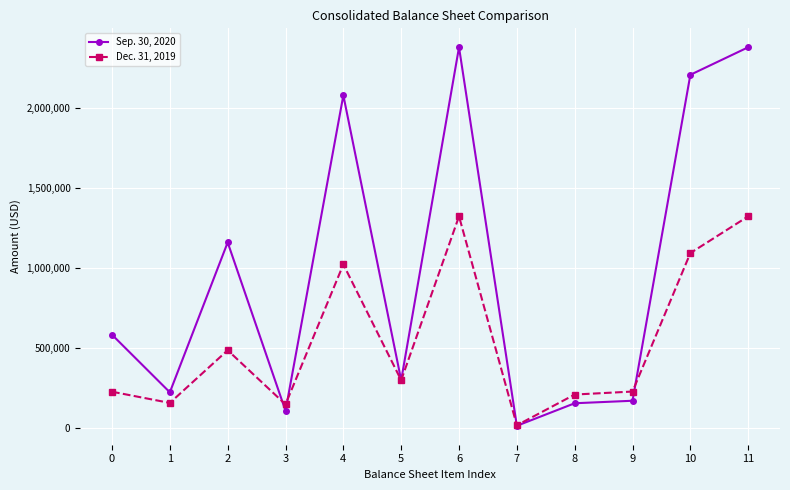

List the series in order of their peak value, lowest first.

Dec. 31, 2019, Sep. 30, 2020